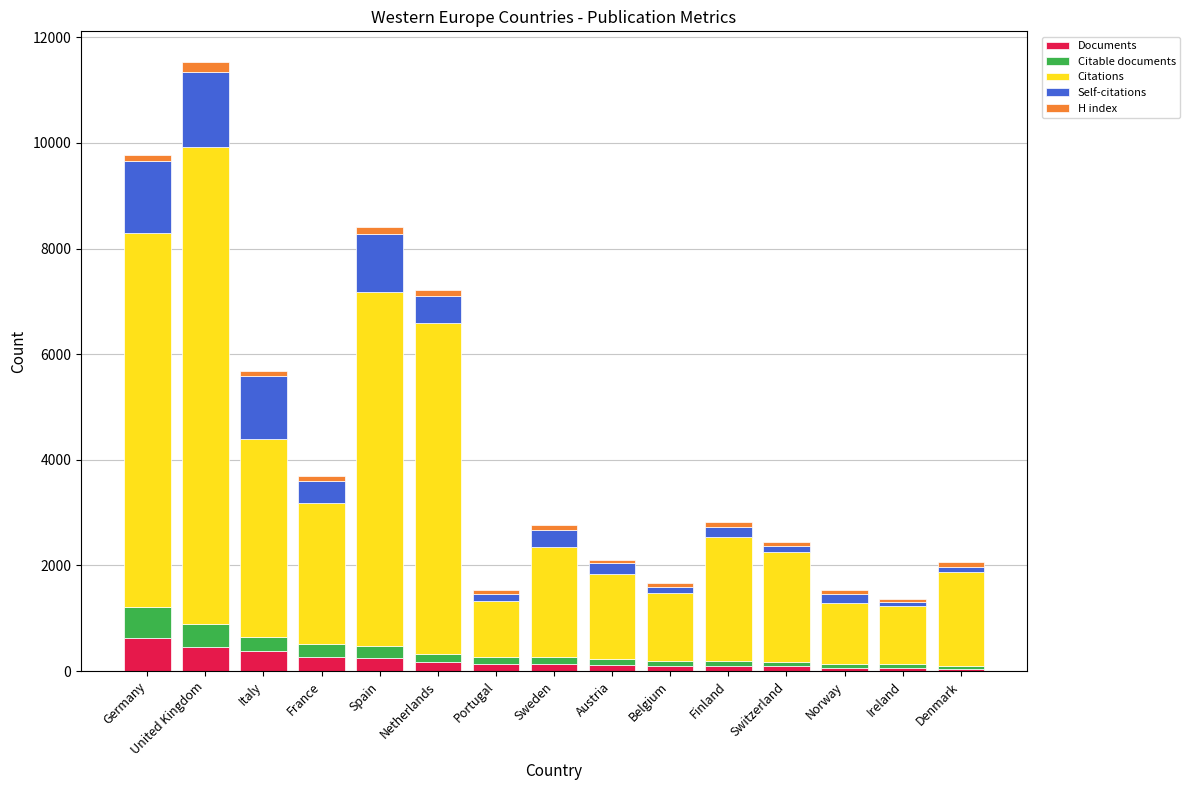

What are all the series names shown in the legend?

Documents, Citable documents, Citations, Self-citations, H index